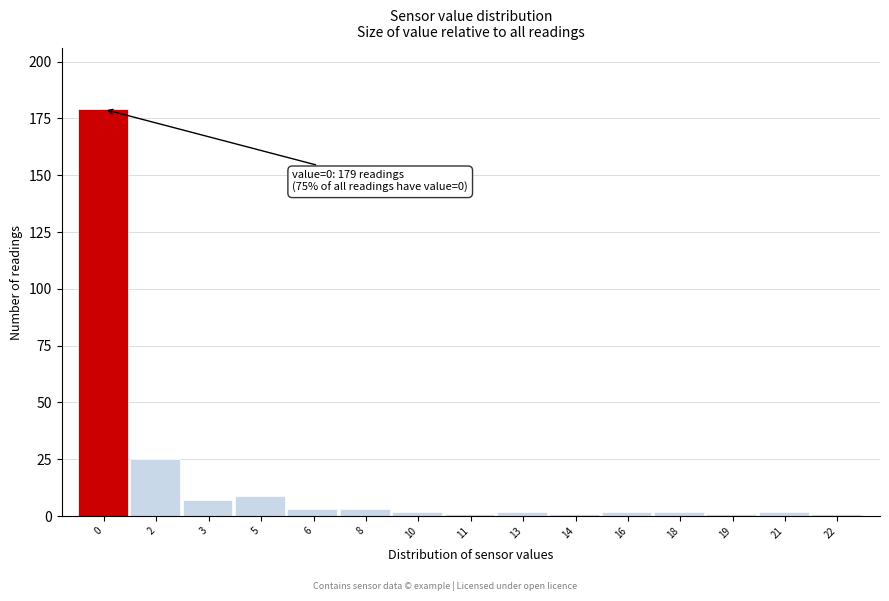

Reading left to right, extract all data points from this chart.

179	25	7	9	3	3	2	1	2	1	2	2	1	2	1